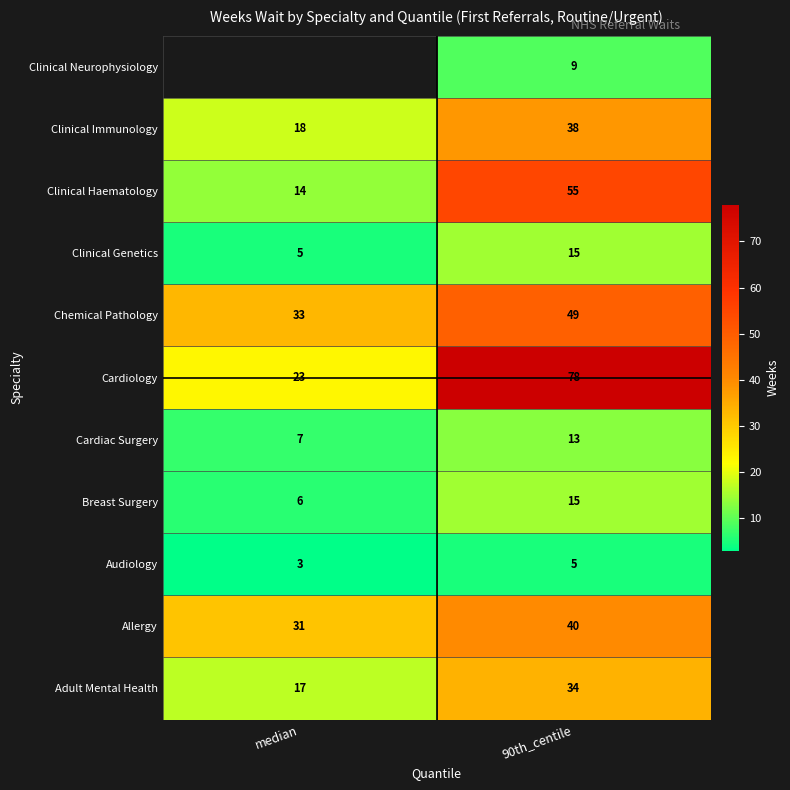

What is the difference between the Cardiac Surgery values at median and 90th_centile?

6